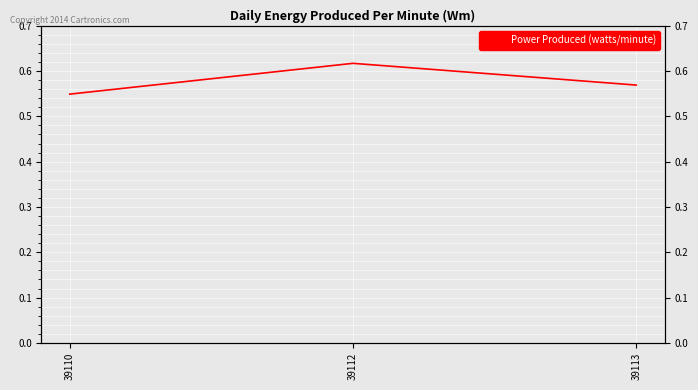

Count the values in the range 0 to 1.

3